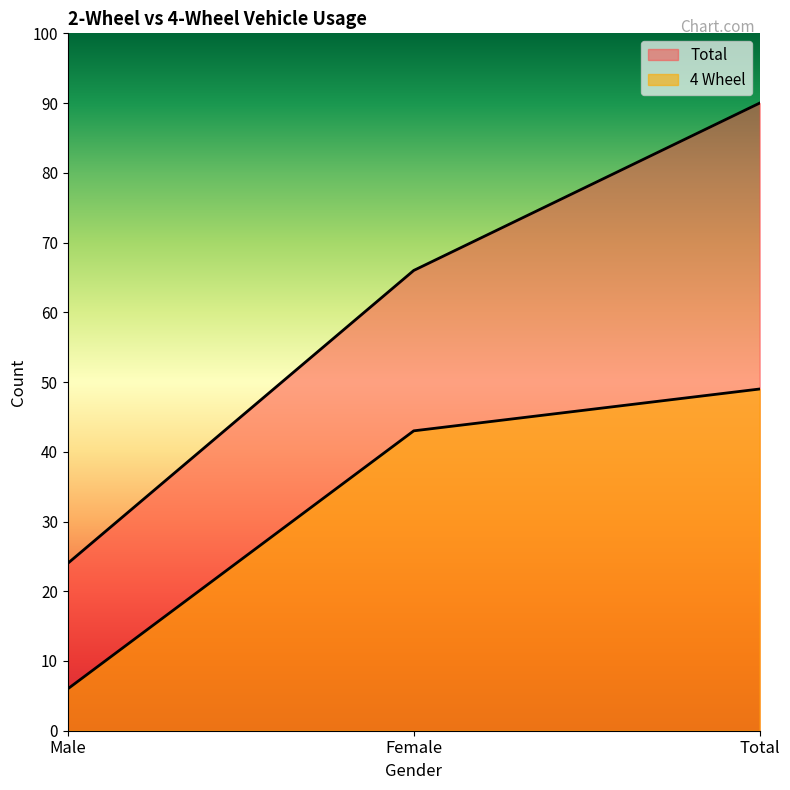

What is the value of the Total point at the 2nd from the left?

66